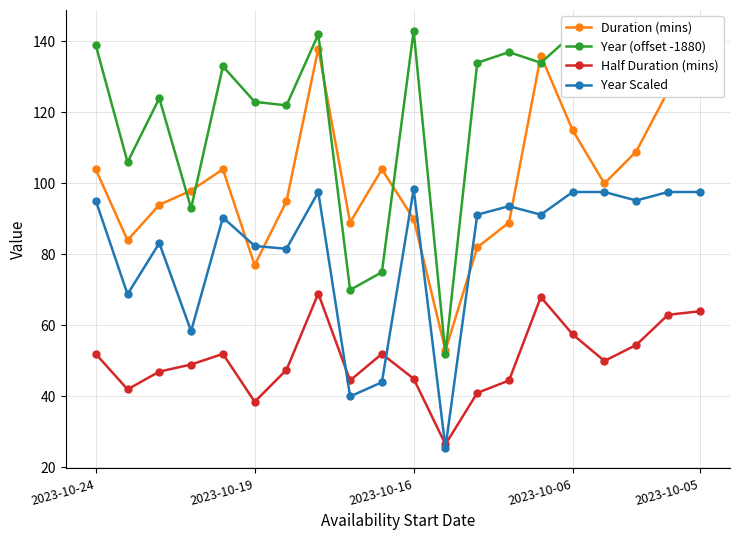

What is the difference between the maximum and second lowest values in the Half Duration (mins) series?

30.5